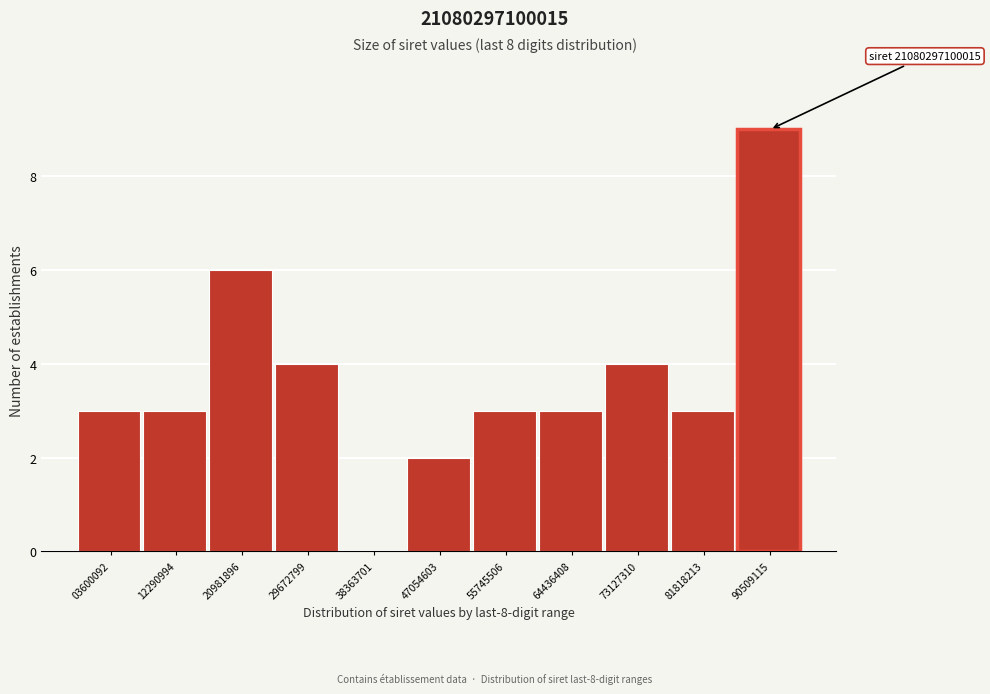

Reading left to right, extract all data points from this chart.

03600092=3	12290994=3	20981896=6	29672799=4	38363701=0	47054603=2	55745506=3	64436408=3	73127310=4	81818213=3	90509115=9